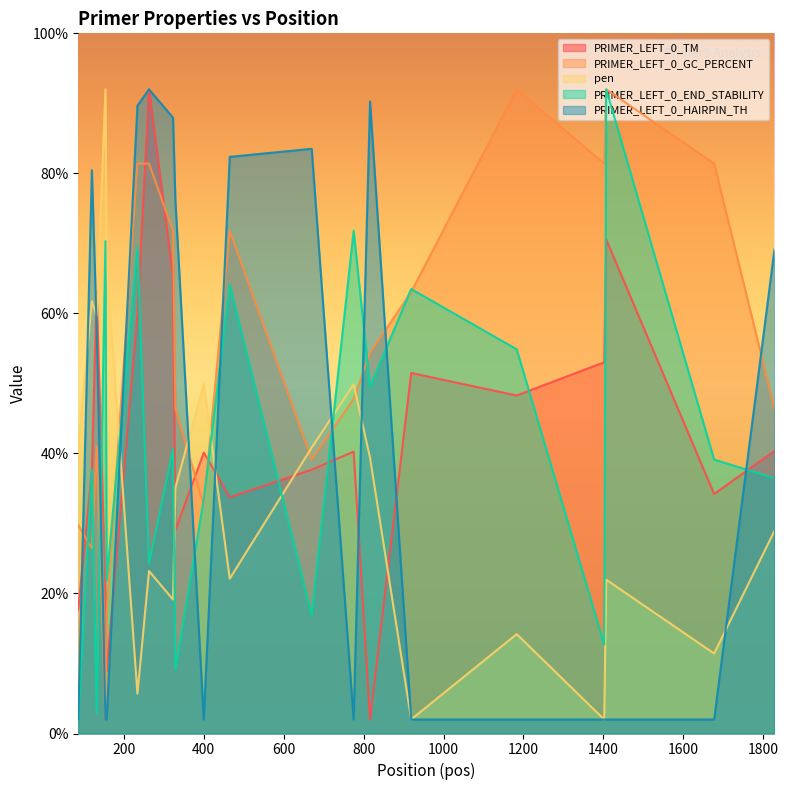

What is the difference between the second highest and second lowest values in the PRIMER_LEFT_0_GC_PERCENT series?

74.7